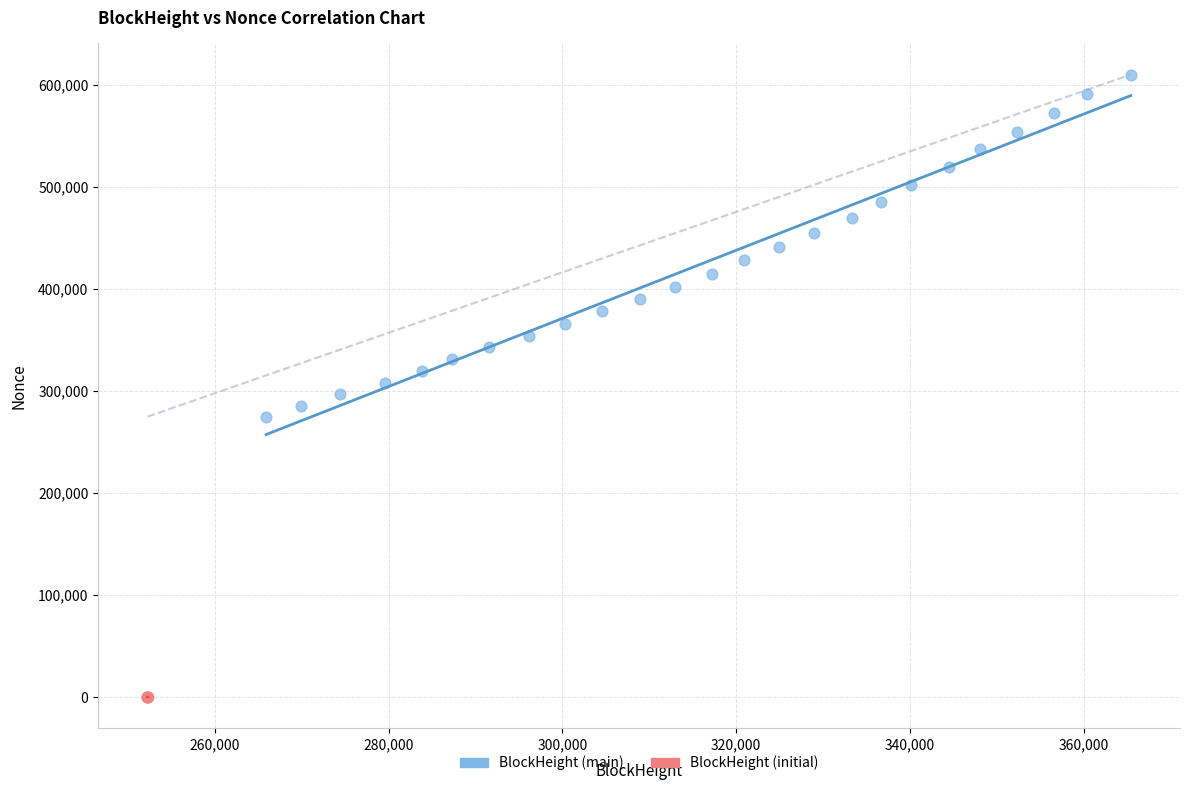

Which series contains the highest Y value?

BlockHeight (main)